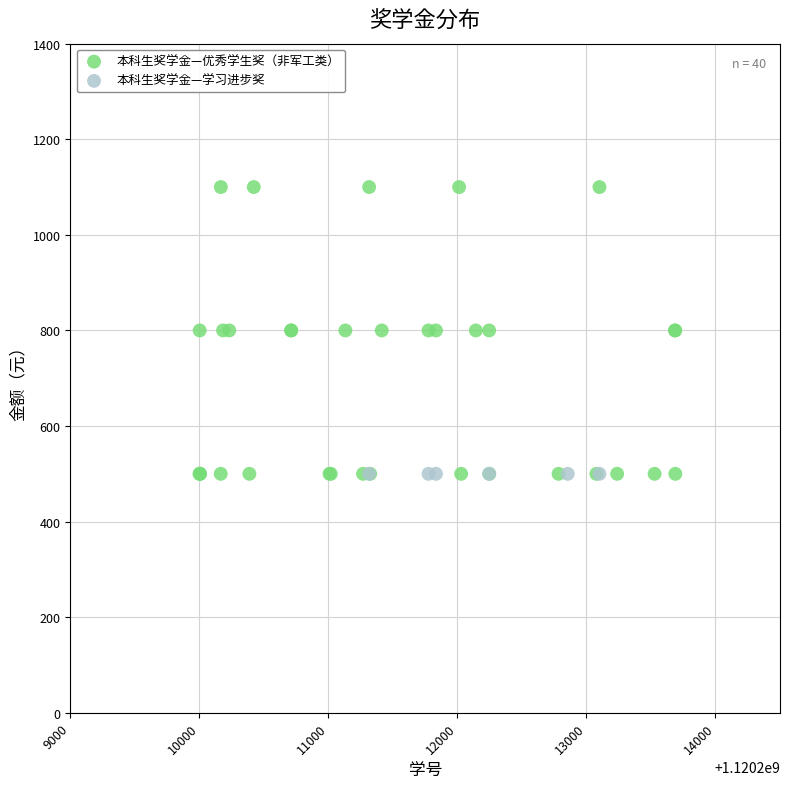

Which series contains the highest Y value?

本科生奖学金—优秀学生奖（非军工类）